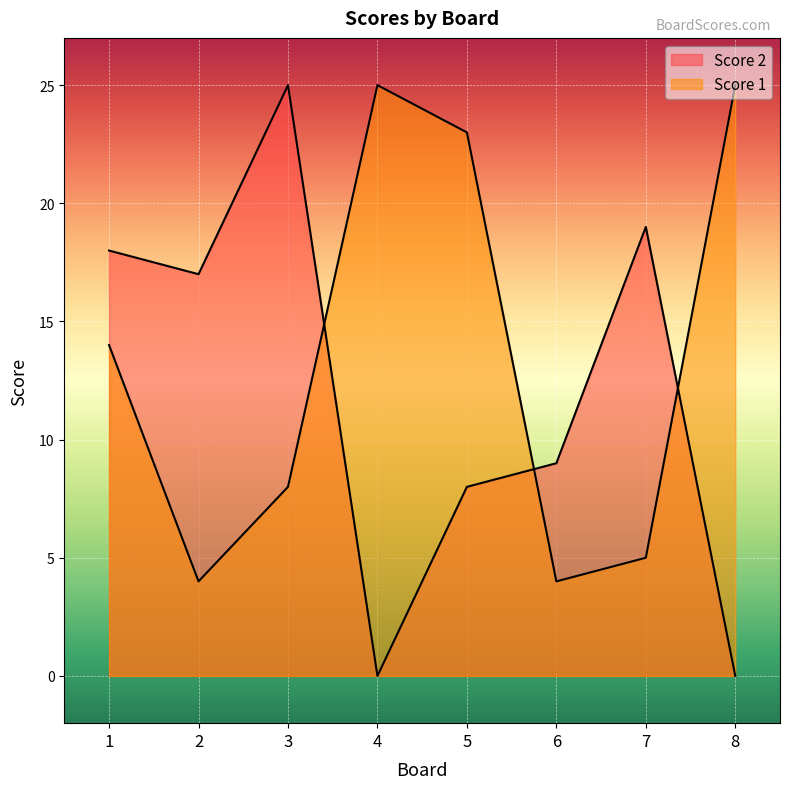

Which series ends up on top after the final intersection of Score 1 and Score 2?

Score 1